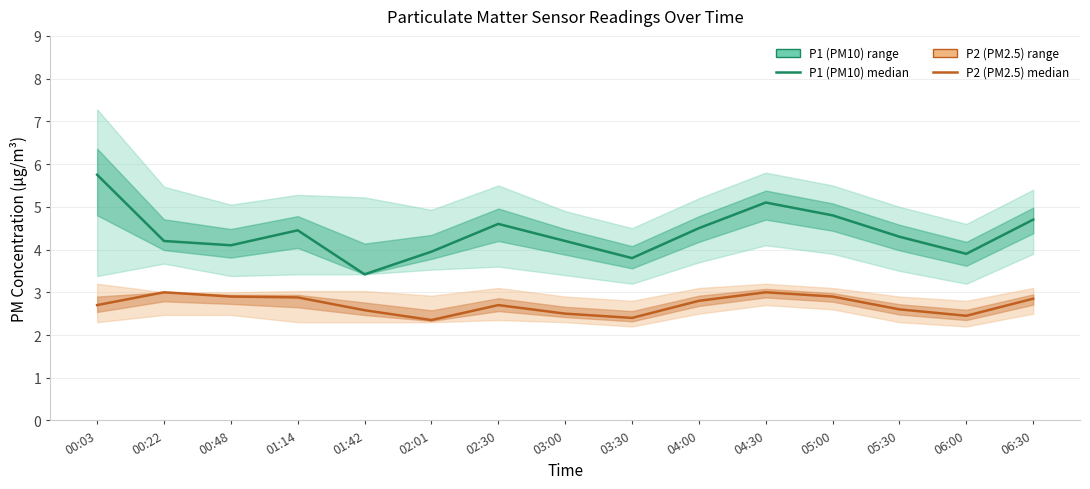

What is the value of the P1 (PM10) point at the 1st from the left?

5.8